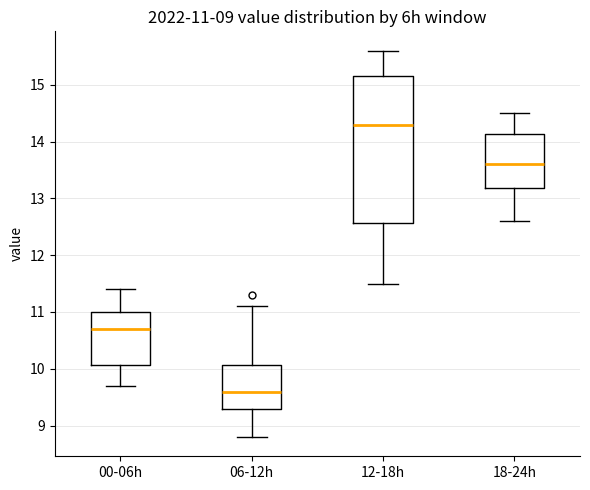

Which box is the tallest, from its lower edge to its upper edge?

12-18h